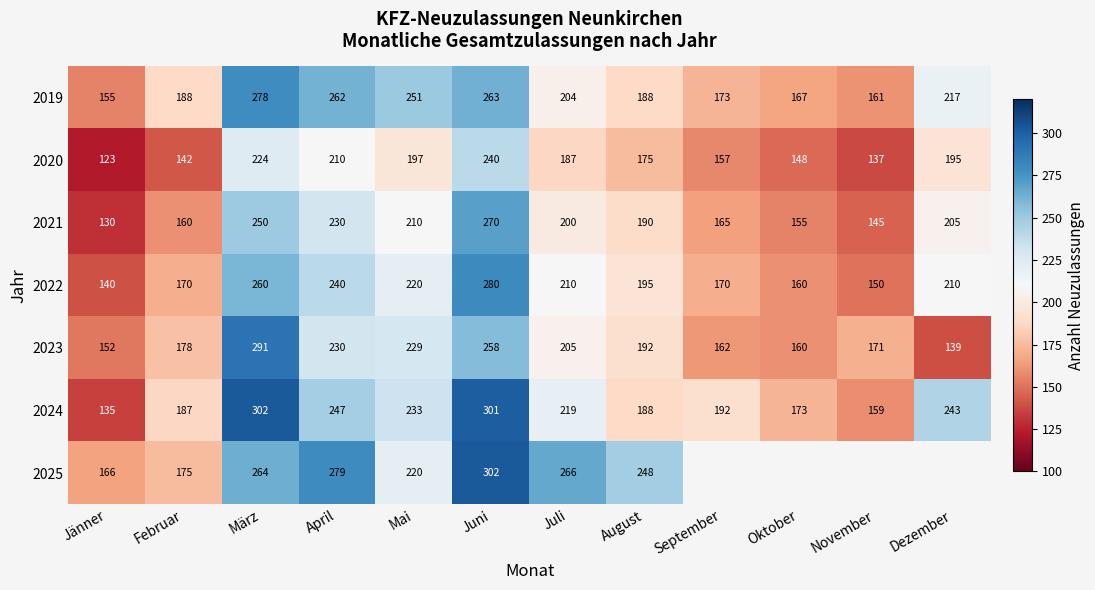

Which has a higher value, Mai or November?

Mai